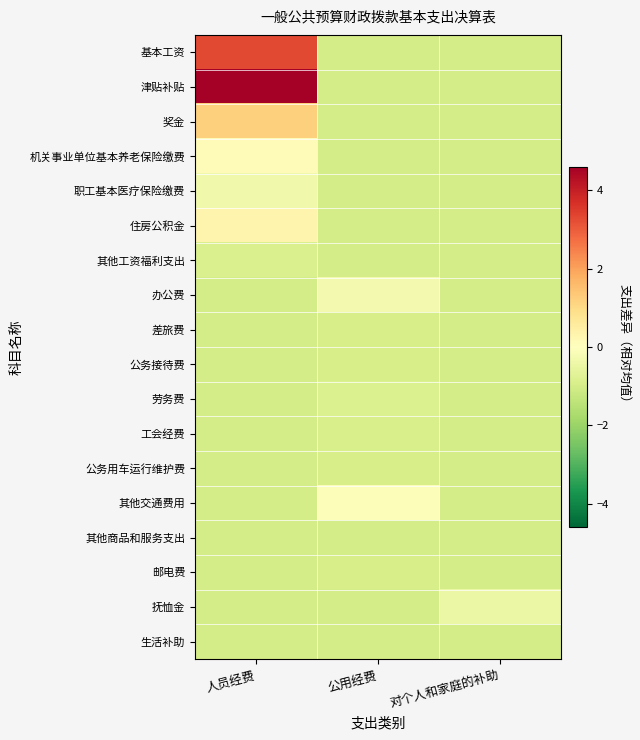

Which series has the widest spread of values?

津贴补贴